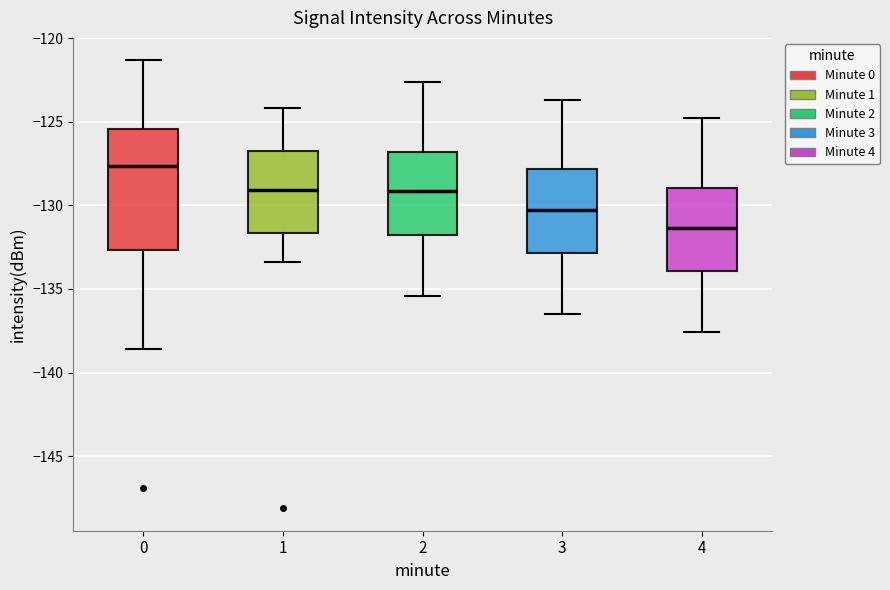

Reading left to right, transcribe this box plot: for each box, give where its median line is, the range the box spans, and where its two whiskers end, as read against the y-axis. The values are not printed on the chart, so give them approximately, as read against the axis.

0: median -127.5, box -132.5 to -125.5, whiskers -138.5 to -121.5
1: median -129.0, box -131.5 to -126.5, whiskers -133.5 to -124.0
2: median -129.0, box -131.5 to -127.0, whiskers -135.5 to -122.5
3: median -130.0, box -133.0 to -128.0, whiskers -136.5 to -123.5
4: median -131.5, box -134.0 to -129.0, whiskers -137.5 to -125.0